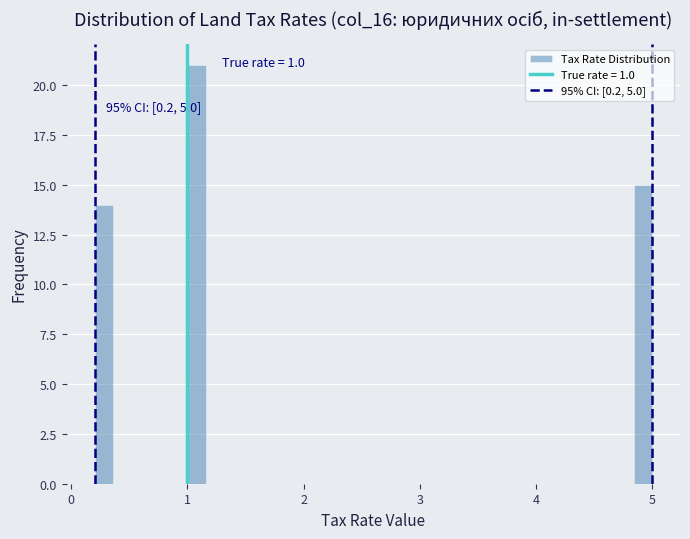

Read against the x-axis, roughly where is the centre of the tallest bar?

1.1